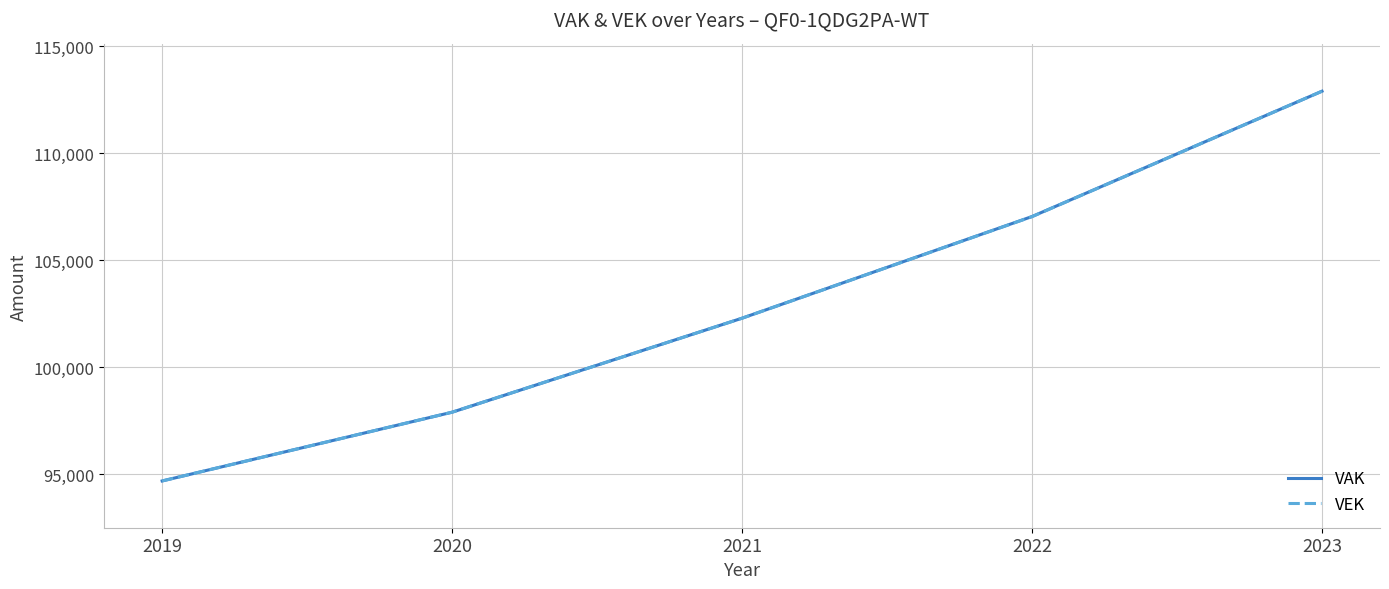

List the labels in order of VAK value, largest first.

2023, 2022, 2021, 2020, 2019